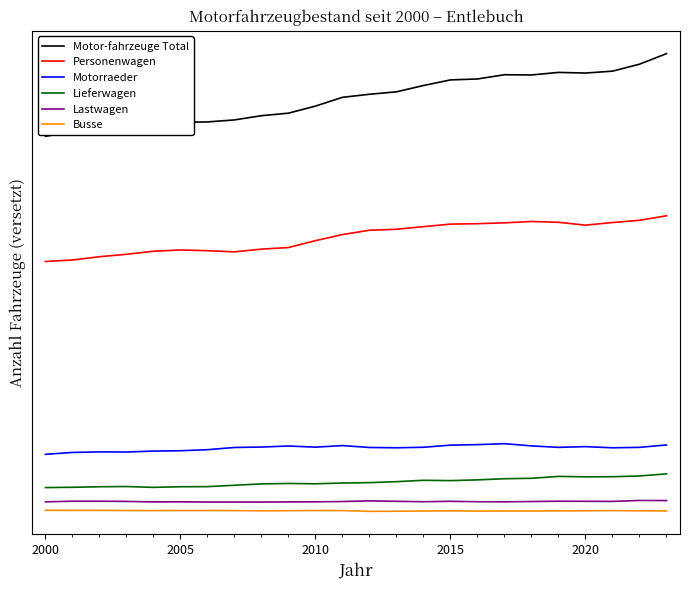

What are all the series names shown in the legend?

Motor-fahrzeuge Total, Personenwagen, Motorraeder, Lieferwagen, Lastwagen, Busse